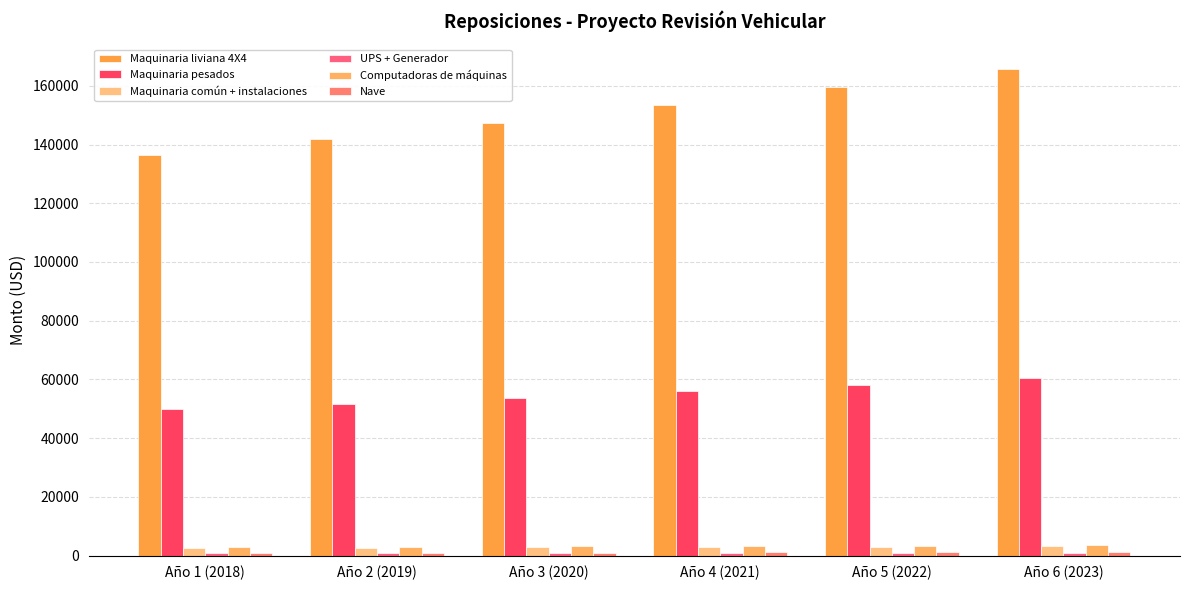

Reading right to left, extract all data points from this chart.

Maquinaria liviana 4X4: 165807.4	159430.2	153298.3	147402.2	141732.9	136281.6
Maquinaria pesados: 60583.5	58253.3	56012.8	53858.5	51787.0	49795.2
Maquinaria común + instalaciones: 3188.6	3066.0	2948.0	2834.7	2725.6	2620.8
UPS + Generador: 949.0	912.5	877.4	843.6	811.2	780.0
Computadoras de máquinas: 3587.2	3449.2	3316.5	3189.0	3066.3	2948.4
Nave: 1216.7	1169.9	1124.9	1081.6	1040.0	1000.0